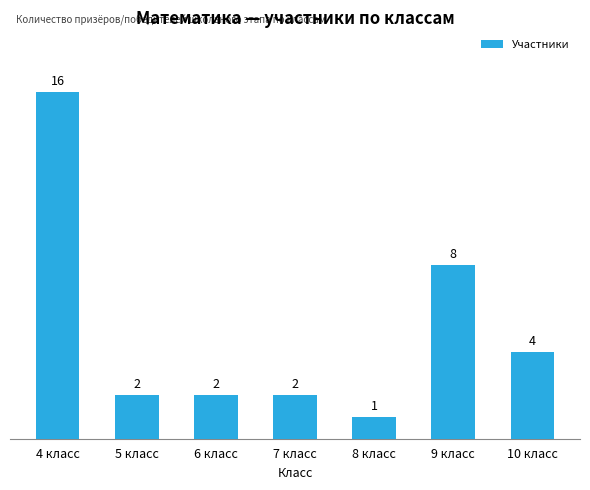

Are the bars grouped side by side (vs. stacked)?

No